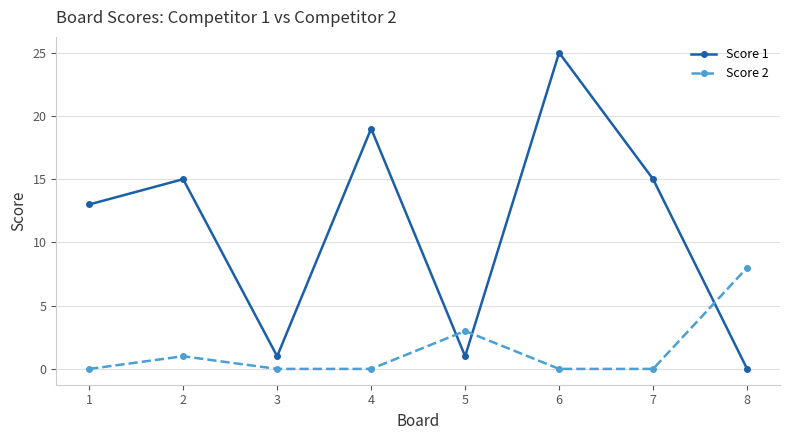

True or false: Score 2 has a value of 3 at 7.

False